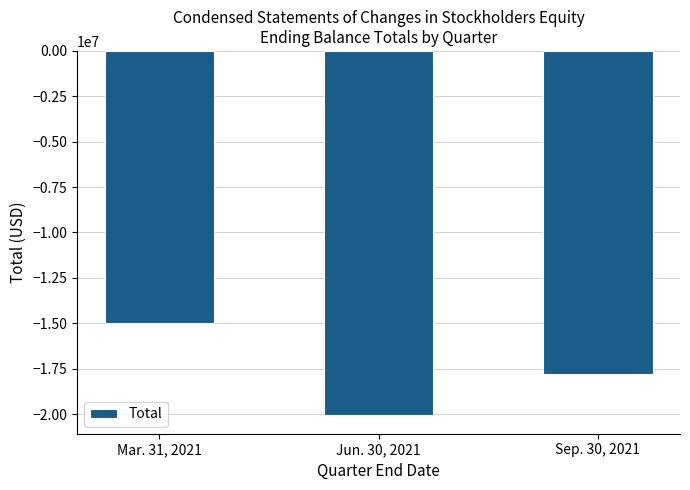

How many values are below -17820376?

1